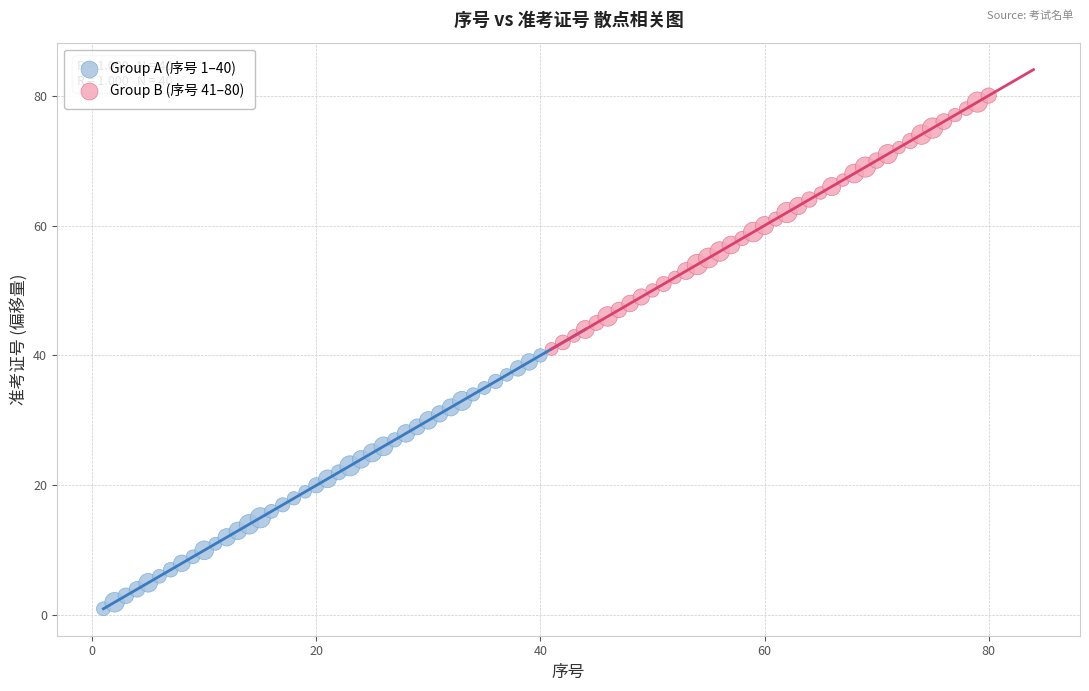

Which series contains the lowest Y value?

Group A (序号 1–40)